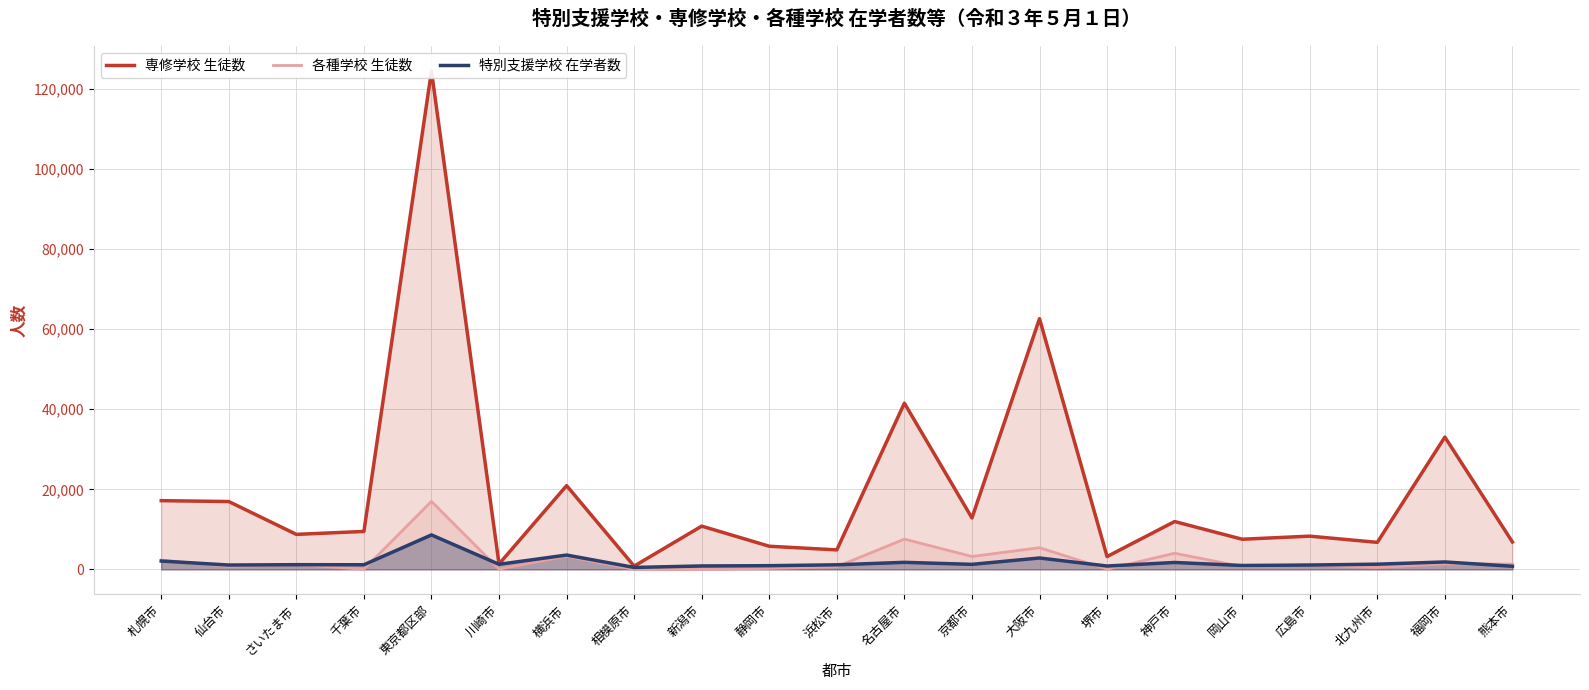

How many lines are shown in the chart?

3